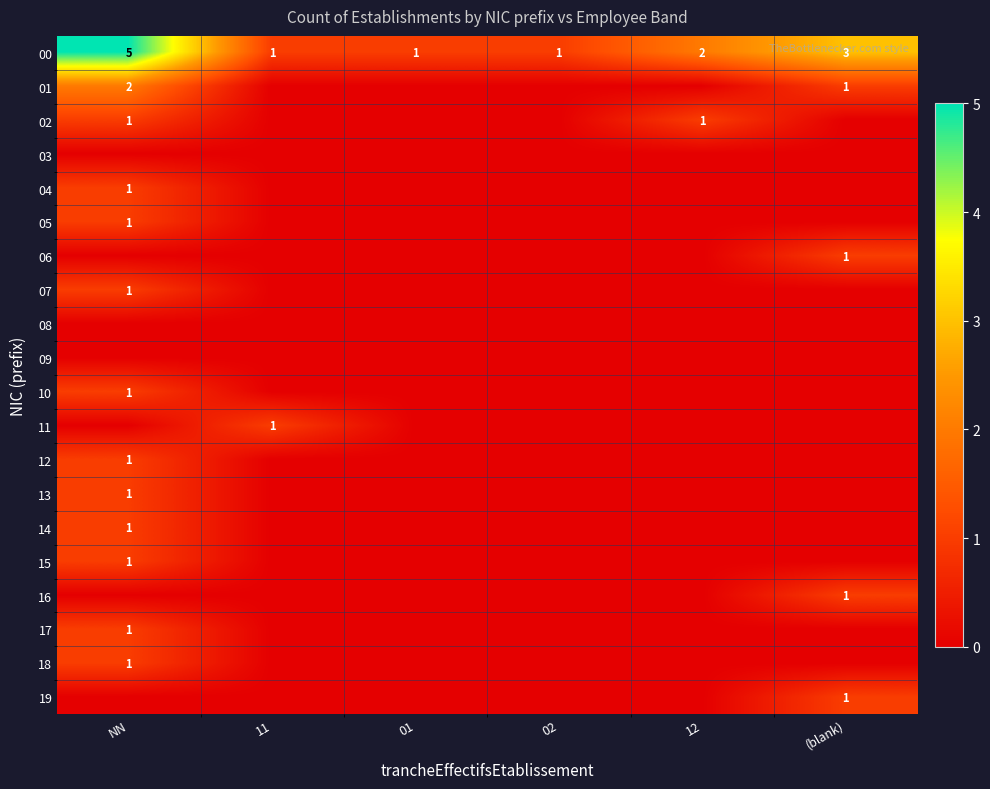

The value of 07 at NN is 0. True or false?

False